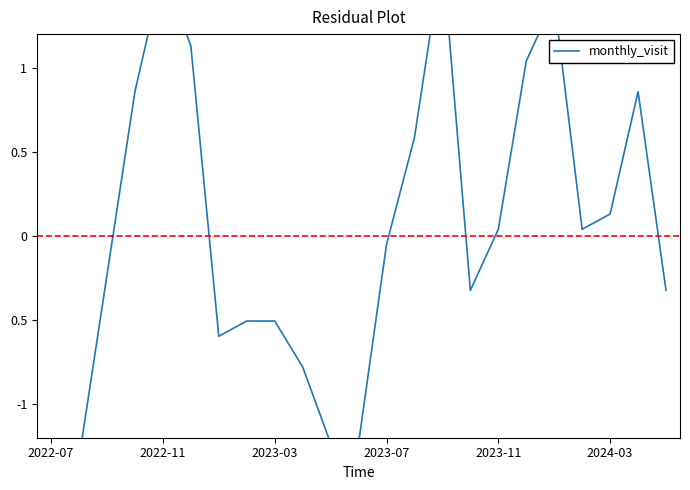

What is the difference between the maximum and second lowest values?

3.0